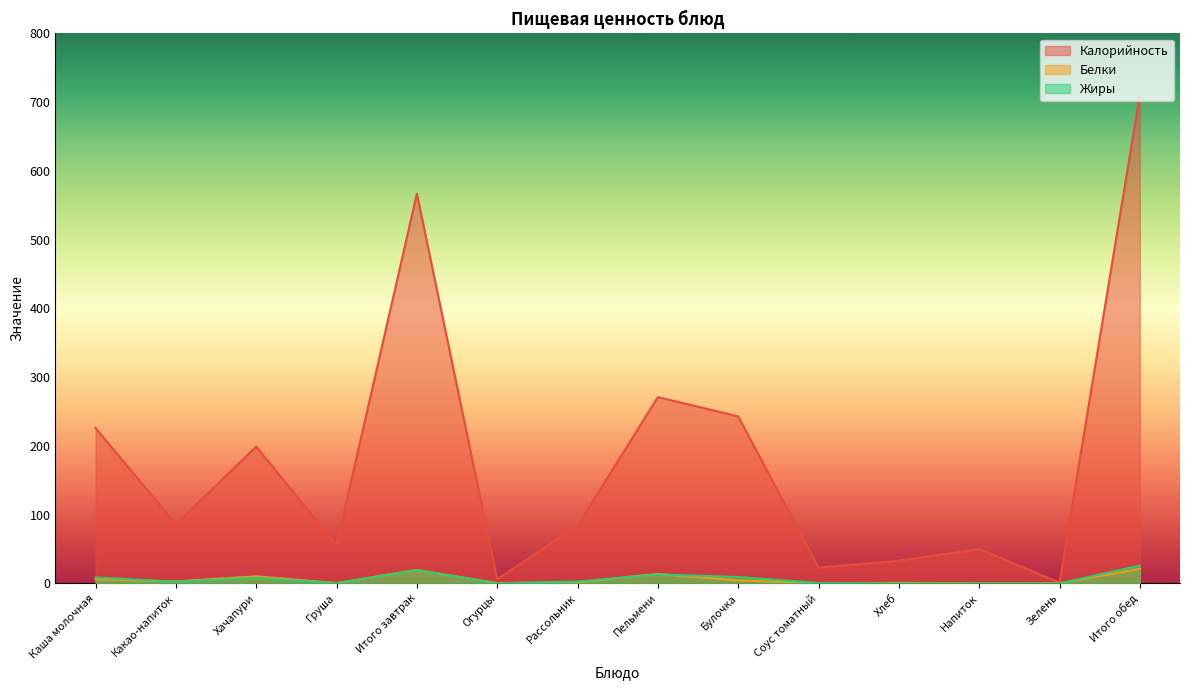

How many lines are shown in the chart?

3